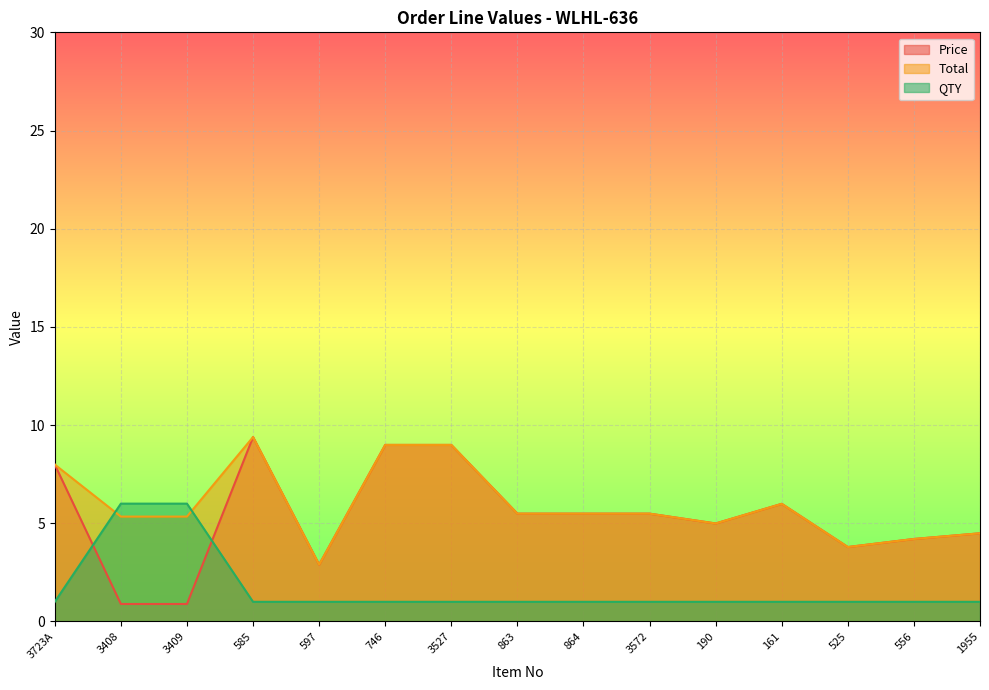

Reading left to right, what are all the values shown in this chart?

Price: 3723A=8.0	3408=0.9	3409=0.9	585=9.4	597=2.9	746=9.0	3527=9.0	863=5.5	864=5.5	3572=5.5	190=5.0	161=6.0	525=3.8	556=4.2	1955=4.5
Total: 3723A=8.0	3408=5.3	3409=5.3	585=9.4	597=2.9	746=9.0	3527=9.0	863=5.5	864=5.5	3572=5.5	190=5.0	161=6.0	525=3.8	556=4.2	1955=4.5
QTY: 3723A=1.0	3408=6.0	3409=6.0	585=1.0	597=1.0	746=1.0	3527=1.0	863=1.0	864=1.0	3572=1.0	190=1.0	161=1.0	525=1.0	556=1.0	1955=1.0